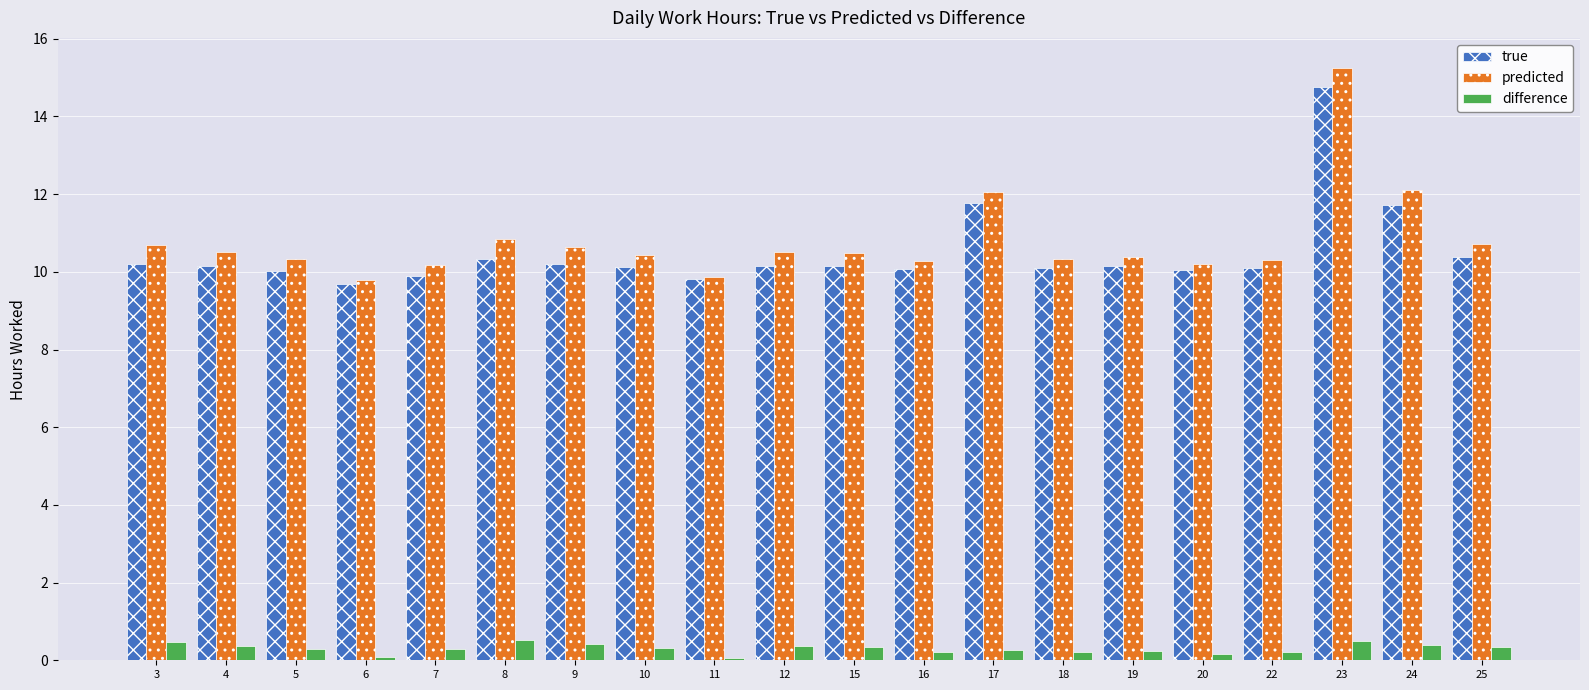

What are all the series names shown in the legend?

true, predicted, difference